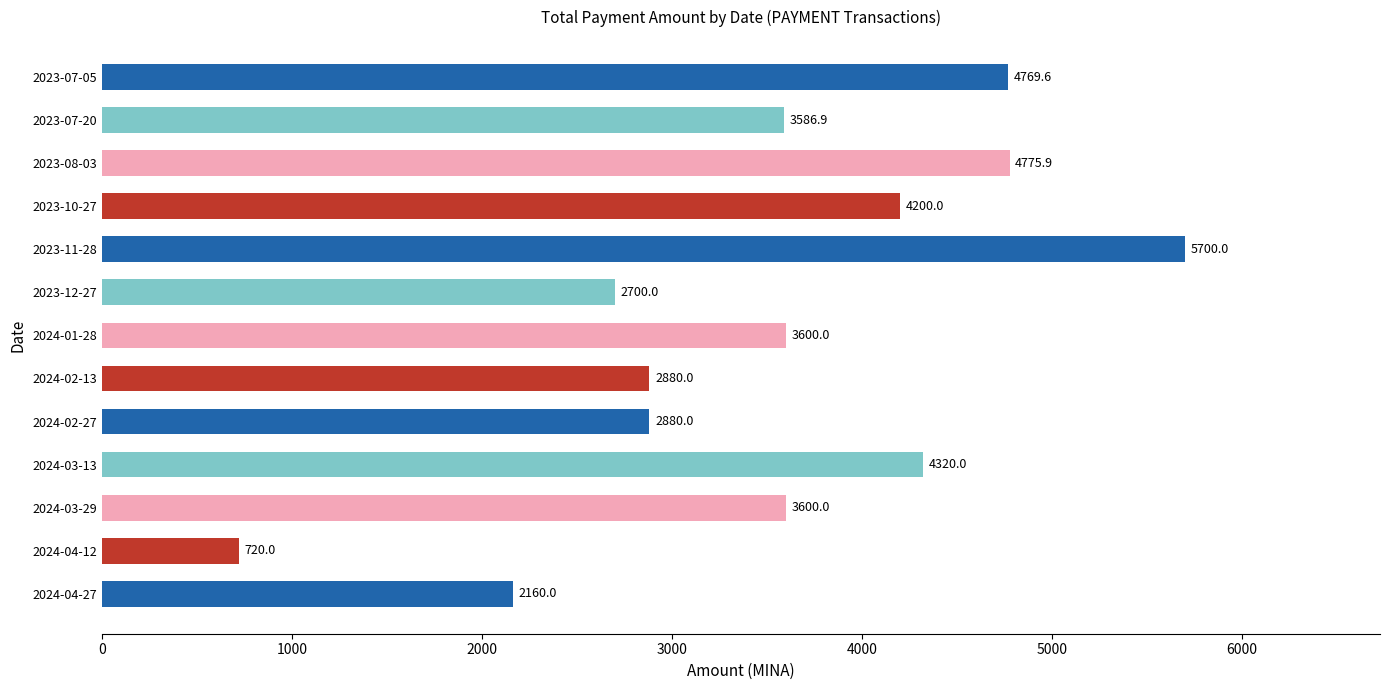

Between 2024-03-13 and 2024-01-28, which is larger?

2024-03-13